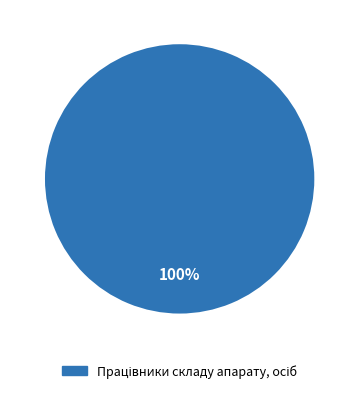

Does any single category account for the majority?

Yes